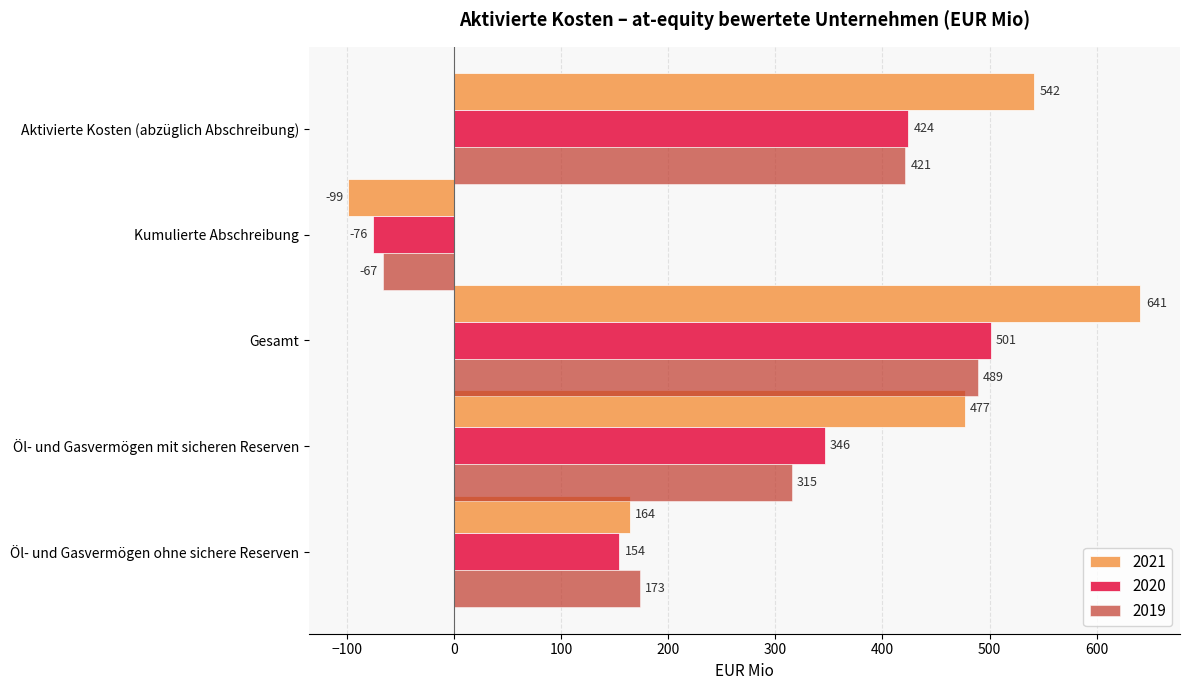

How many values in 2020 are above zero?

4